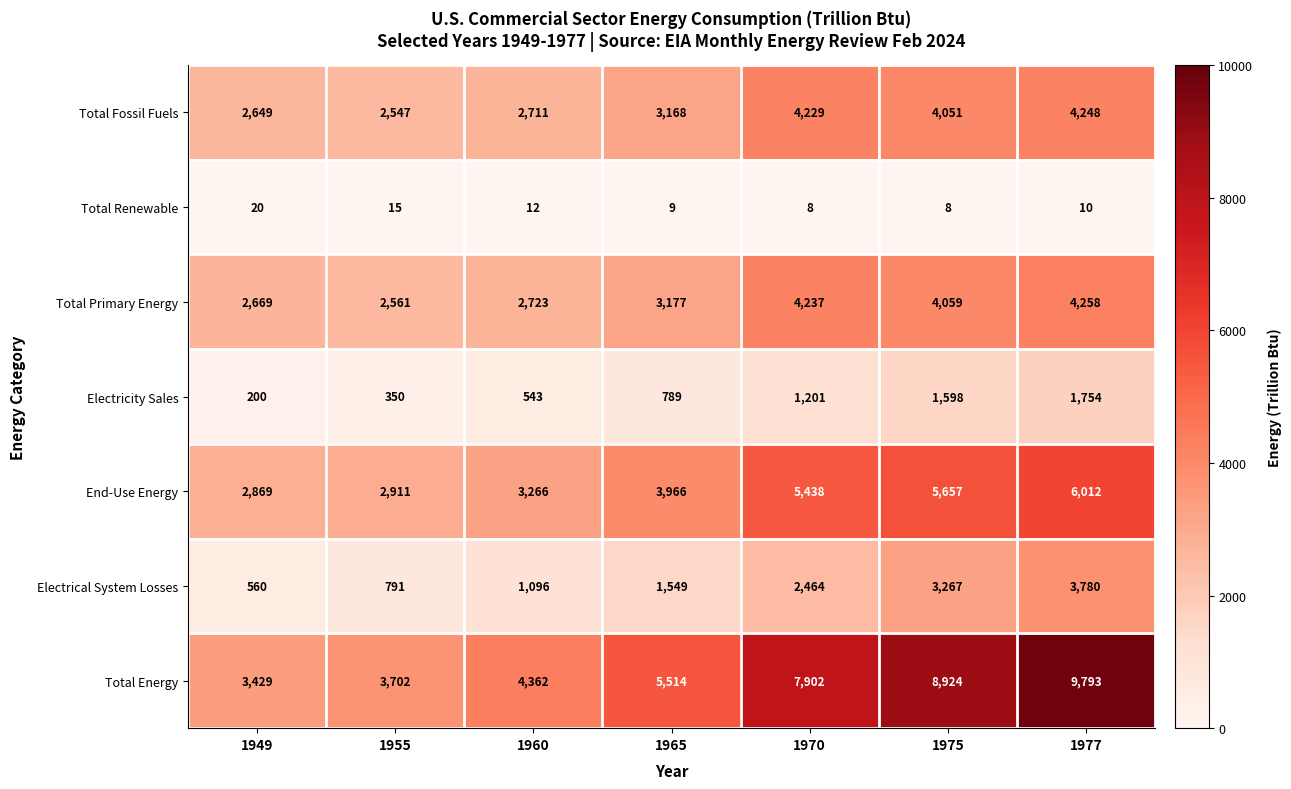

True or false: End-Use Energy has a value of 1966 at 1970.

False